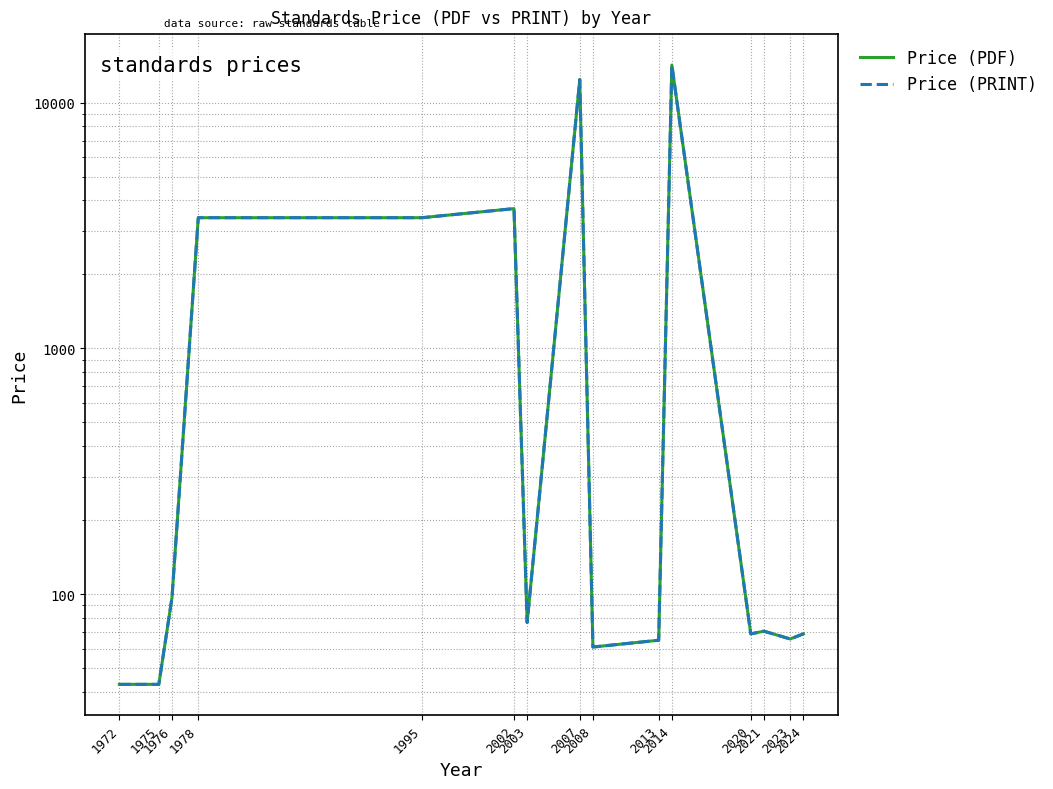

Count the number of categories in the chart.

15